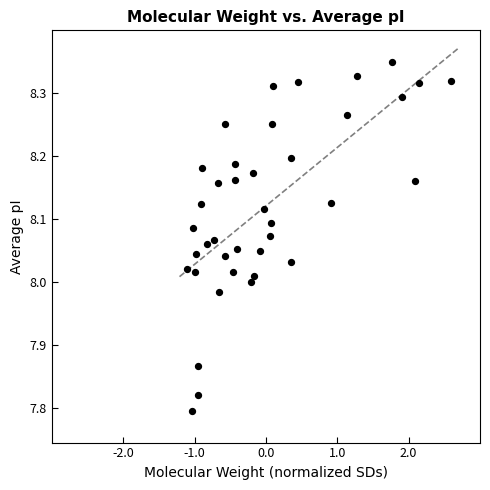

What is the range of X values (max minus min)?

3.7